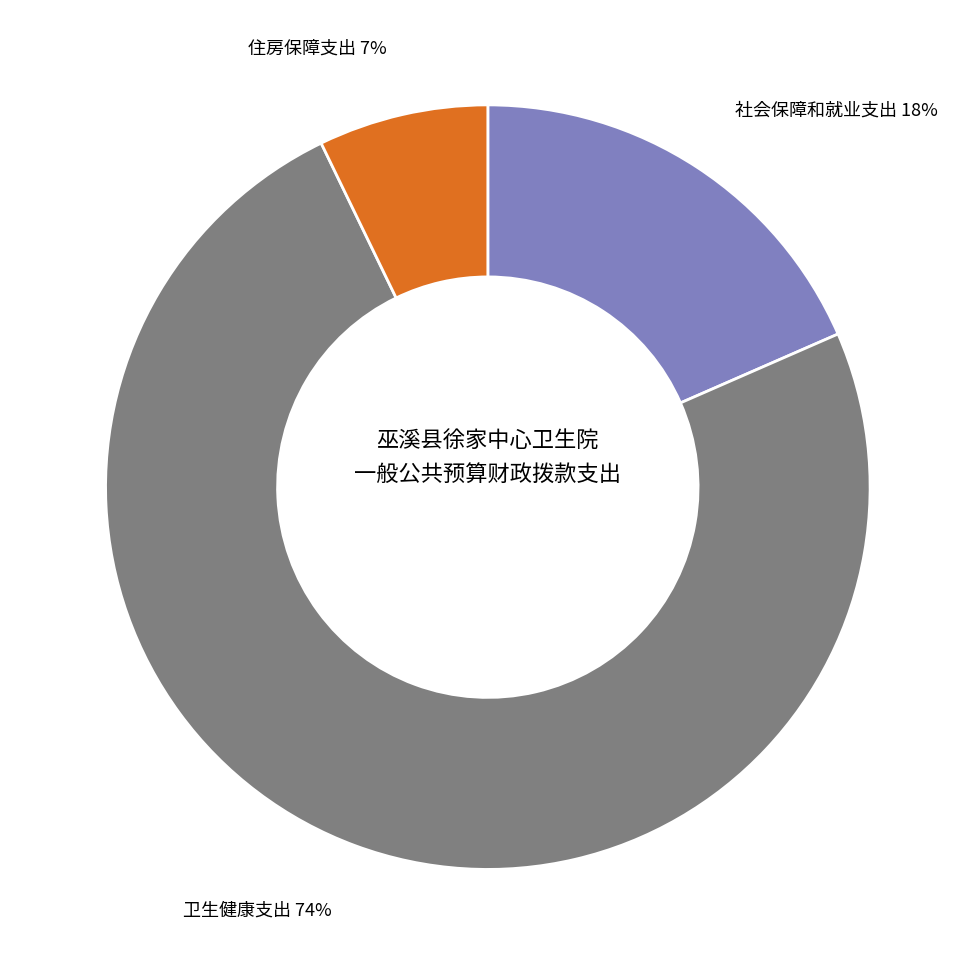

What is the smallest slice in the pie chart?

住房保障支出